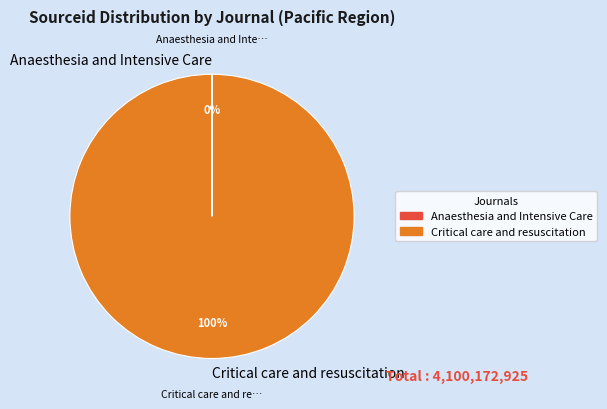

Does any single category account for the majority?

Yes